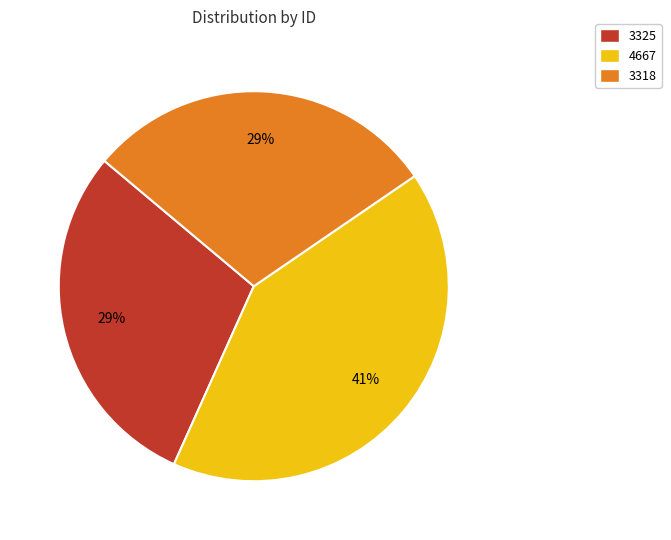

Count the number of slices in the pie.

3